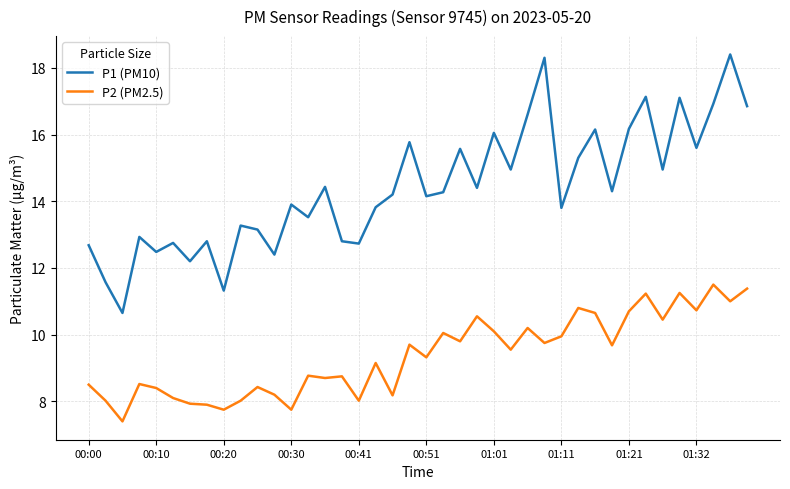

What are all the series names shown in the legend?

P1 (PM10), P2 (PM2.5)